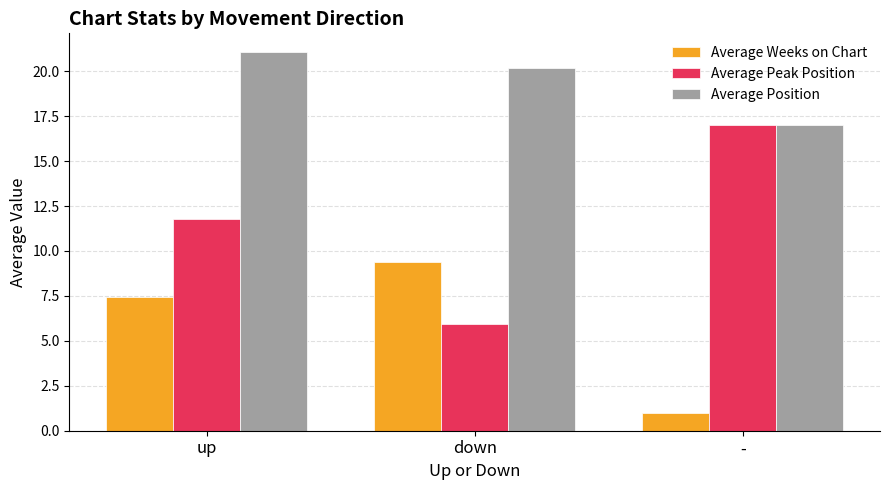

Is the value of Average Weeks on Chart at - greater than the value of Average Peak Position at -?

No